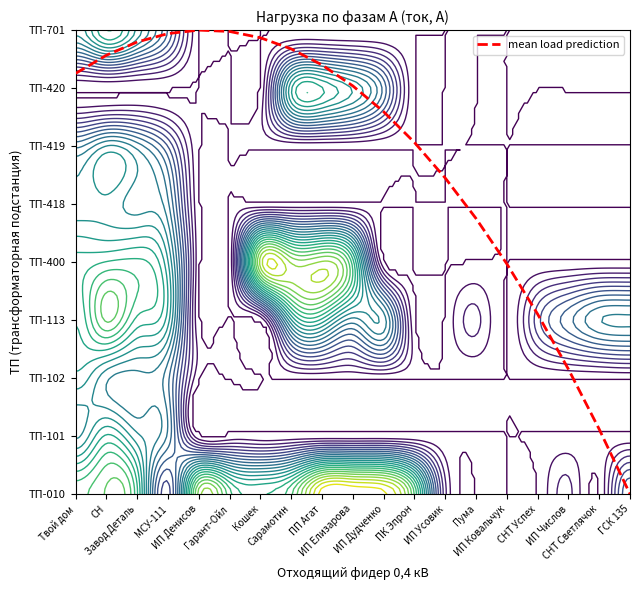

Which category has the lowest value across all series?

ГСК 135